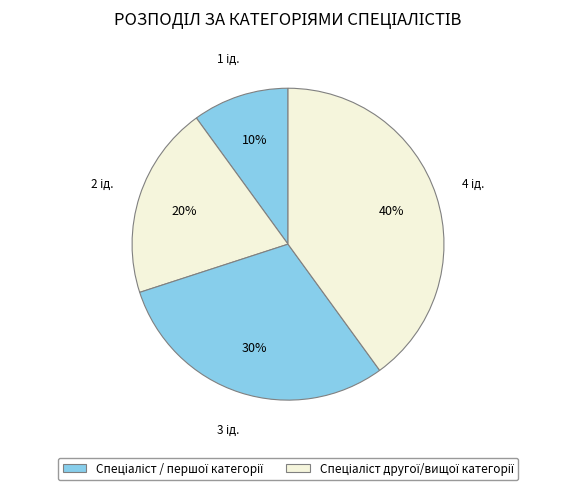

Is there a majority slice in this chart?

No